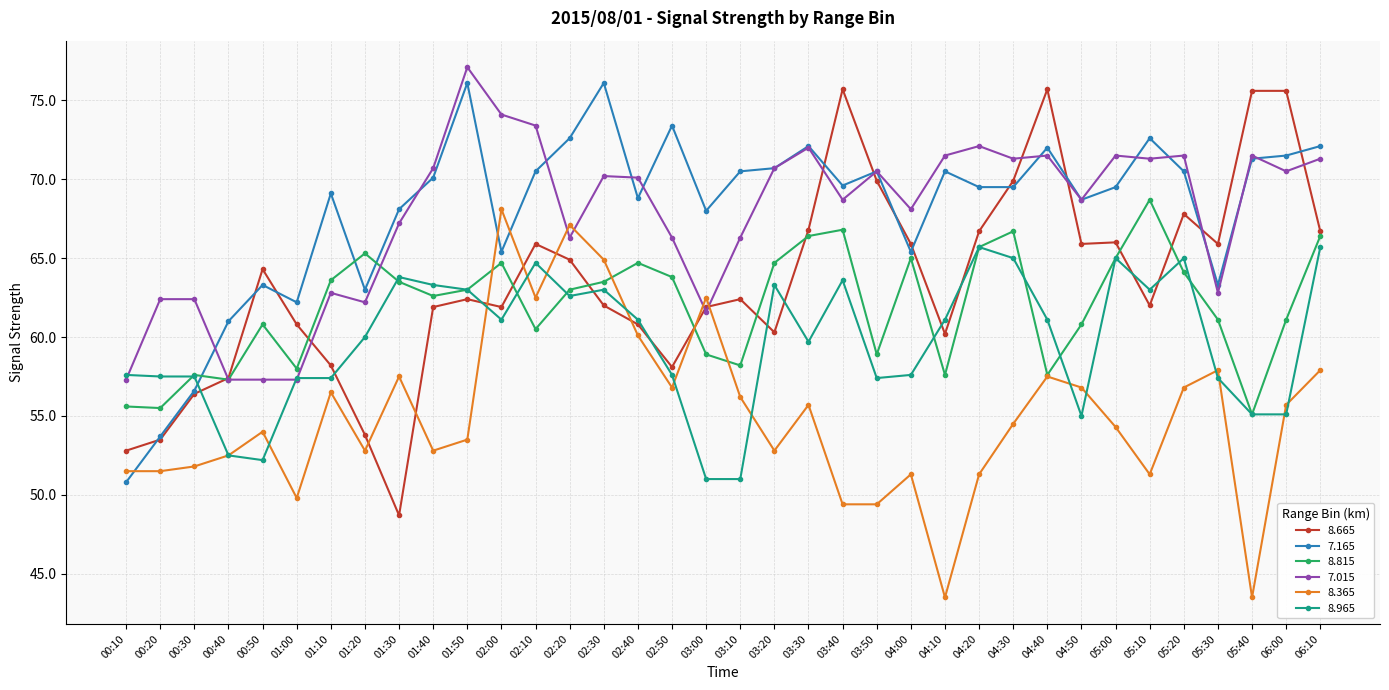

What is the value of the 7.165 point at the 36th from the left?

72.1